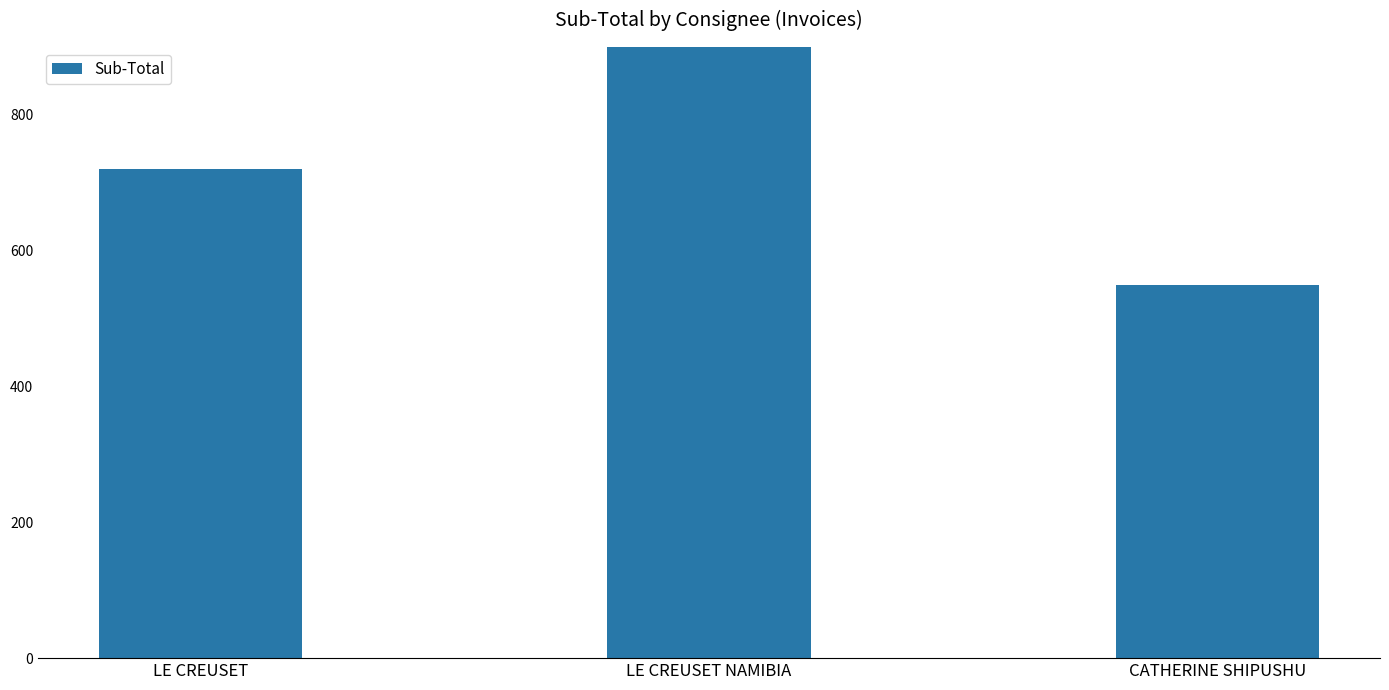

At which category does the chart reach its peak across all series?

LE CREUSET NAMIBIA